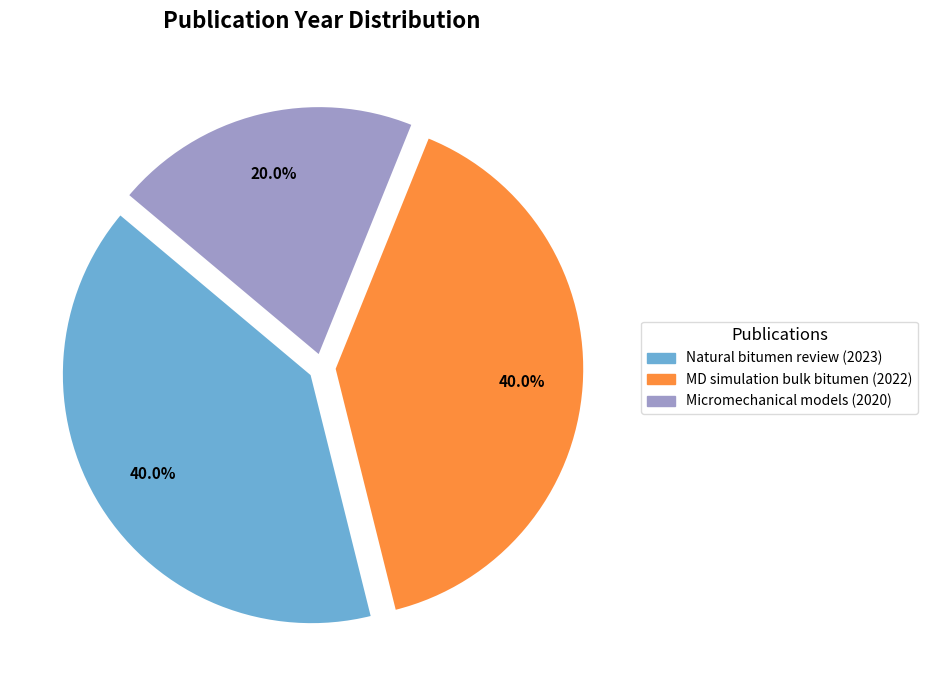

Does MD simulation bulk bitumen (2022) represent more than half of the total?

No